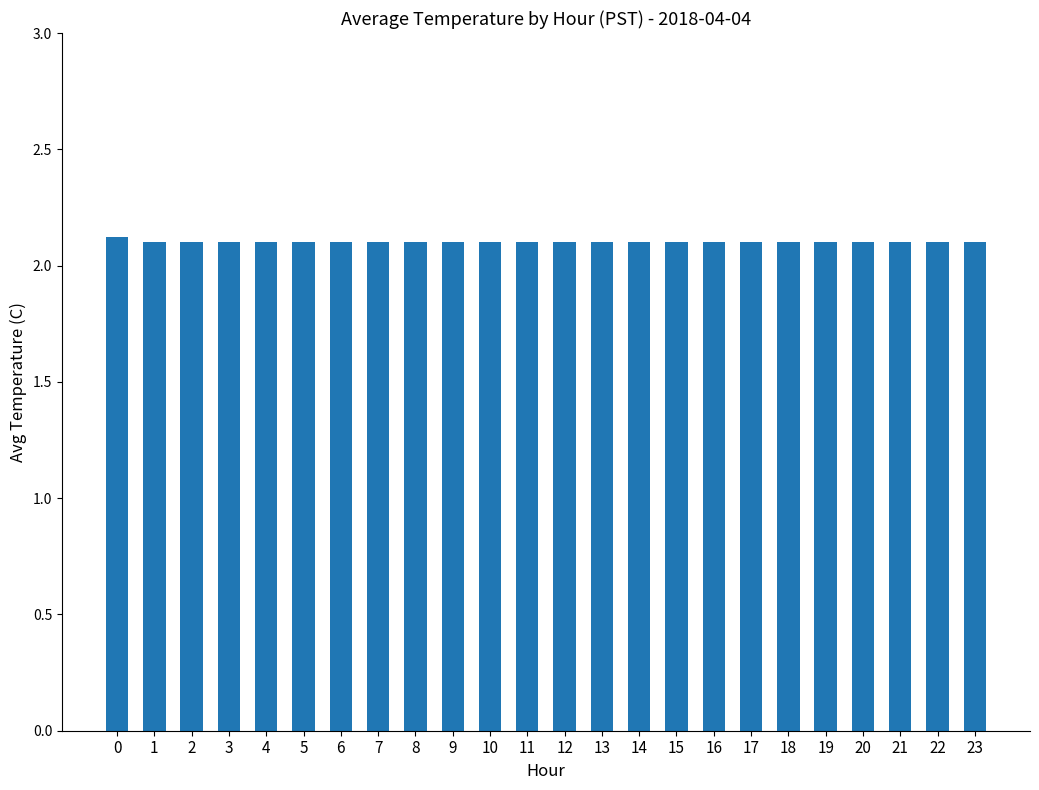

How many values are between 2 and 3?

24